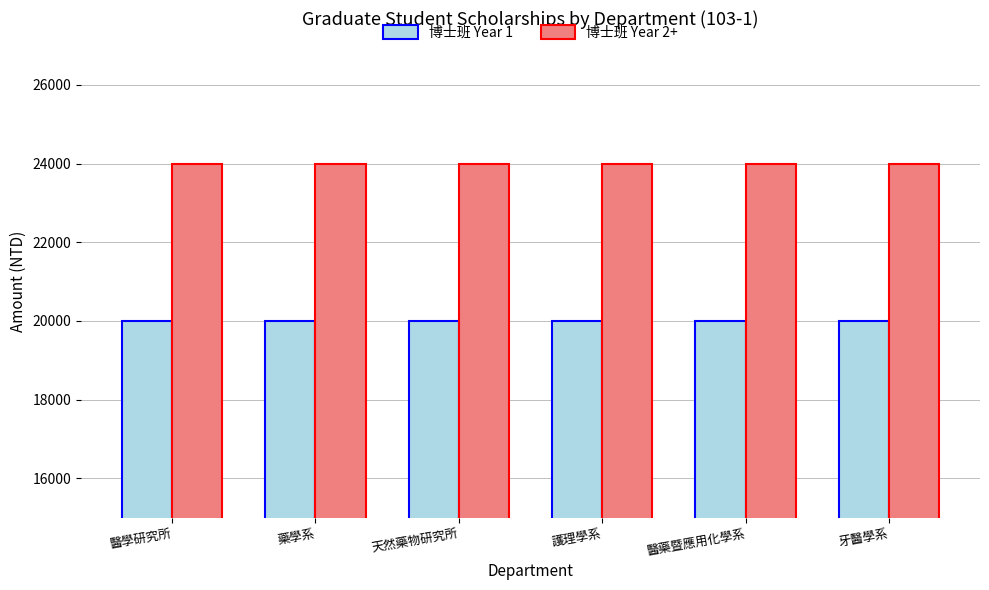

What is the difference between the highest and lowest values at 護理學系?

4000